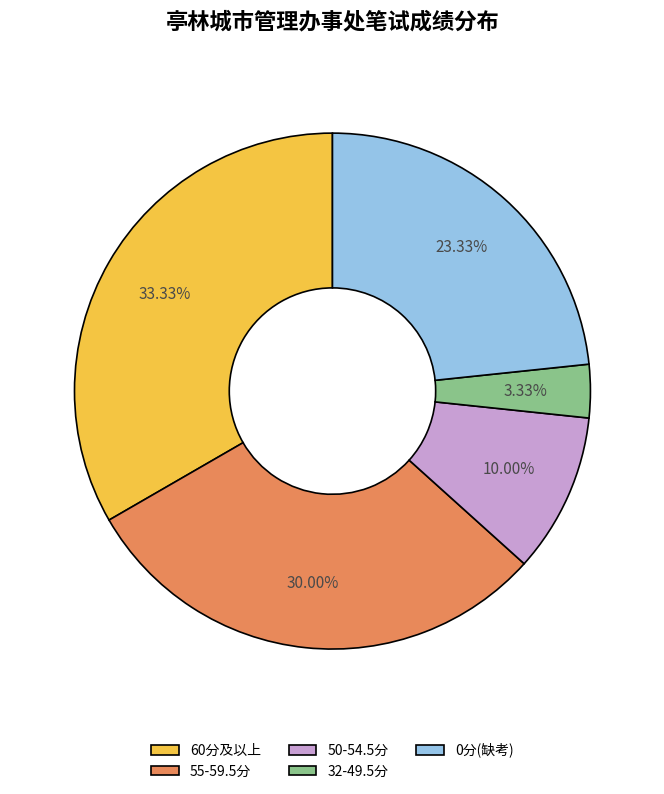

Rank the categories by value from lowest to highest.

32-49.5分, 50-54.5分, 0分(缺考), 55-59.5分, 60分及以上